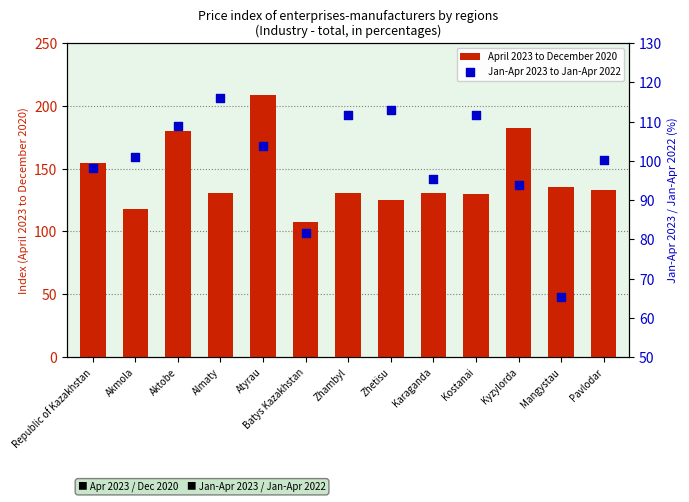

Which series reaches the maximum Y coordinate?

April 2023 to December 2020